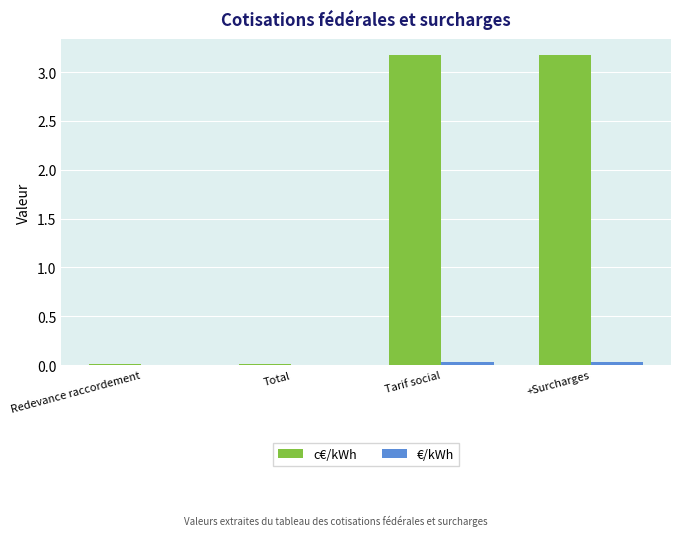

What is the maximum value shown in the chart?

3.2